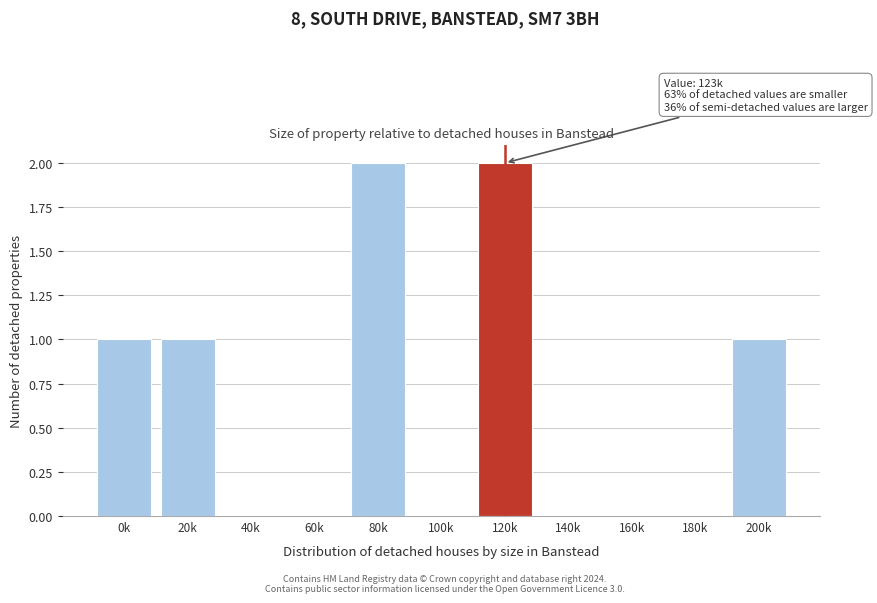

Reading left to right, what are all the values shown in this chart?

0k=1	20k=1	40k=0	60k=0	80k=2	100k=0	120k=2	140k=0	160k=0	180k=0	200k=1